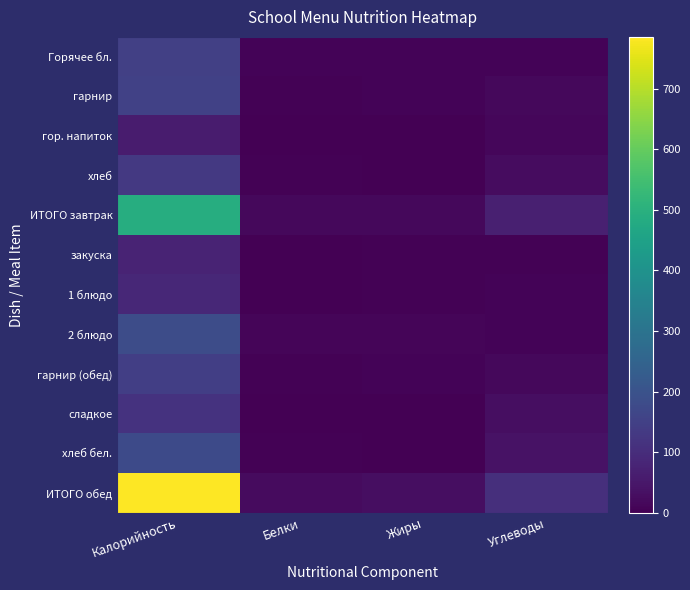

Reading left to right, extract all data points from this chart.

Горячее бл.: Калорийность=148.4	Белки=7.6	Жиры=8.9	Углеводы=9.2
гарнир: Калорийность=151.8	Белки=3.5	Жиры=7.3	Углеводы=18.0
гор. напиток: Калорийность=60.0	Белки=0.1	Жиры=0.0	Углеводы=15.0
хлеб: Калорийность=129.2	Белки=4.2	Жиры=0.4	Углеводы=27.1
ИТОГО завтрак: Калорийность=489.5	Белки=15.4	Жиры=16.6	Углеводы=69.2
закуска: Калорийность=79.2	Белки=0.7	Жиры=6.1	Углеводы=5.5
1 блюдо: Калорийность=86.3	Белки=1.7	Жиры=5.1	Углеводы=8.5
2 блюдо: Калорийность=182.6	Белки=11.7	Жиры=10.8	Углеводы=8.2
гарнир (обед): Калорийность=147.2	Белки=3.4	Жиры=7.0	Углеводы=17.4
сладкое: Калорийность=113.8	Белки=0.6	Жиры=0.0	Углеводы=27.9
хлеб бел.: Калорийность=176.2	Белки=5.7	Жиры=0.6	Углеводы=36.9
ИТОГО обед: Калорийность=785.3	Белки=23.6	Жиры=29.6	Углеводы=104.4